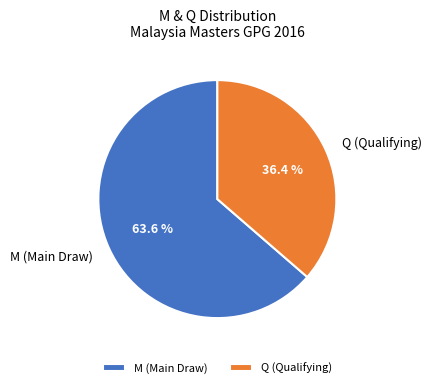

Which has a higher value, Q (Qualifying) or M (Main Draw)?

M (Main Draw)